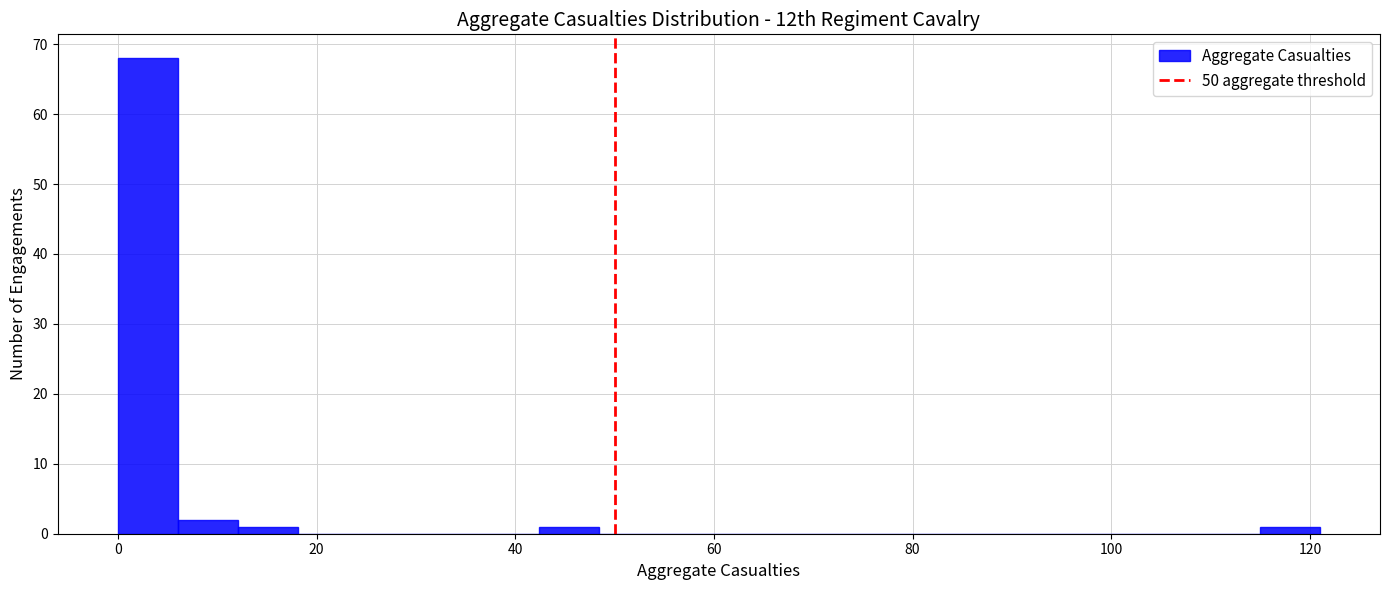

Around what value on the x-axis is the tallest bar? Give the approximate position of its centre, as read against the axis.

4